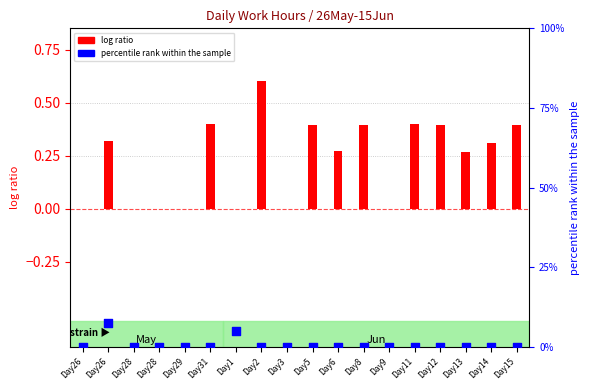

At how many categories does at least one series exceed 2?

2